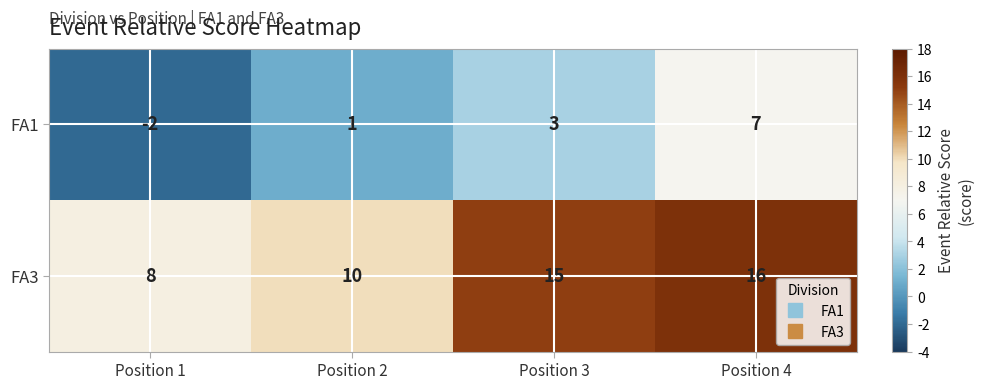

At which label does FA3 reach its minimum?

Position 1